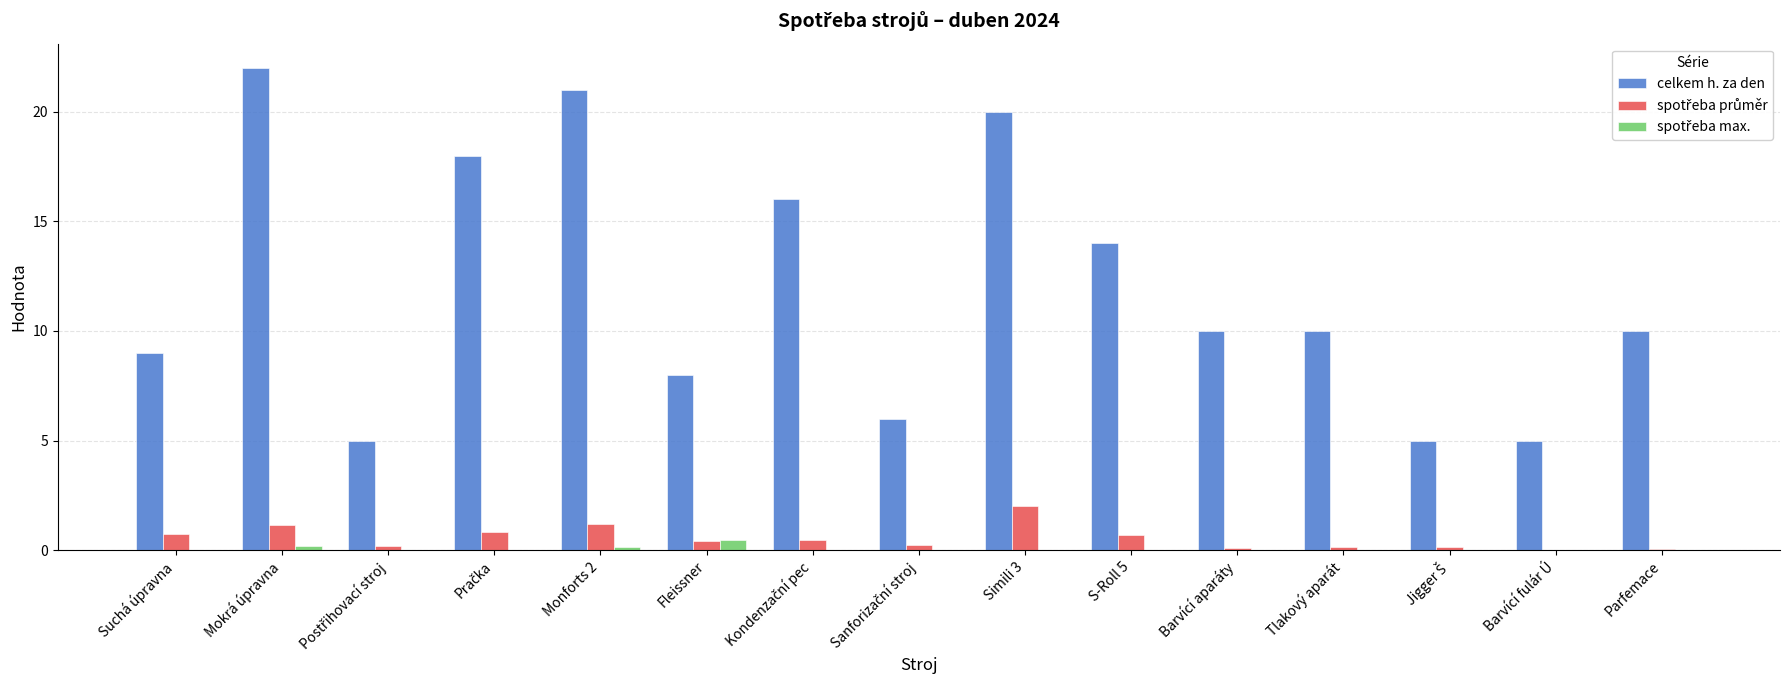

At which category does the chart reach its peak across all series?

Mokrá úpravna